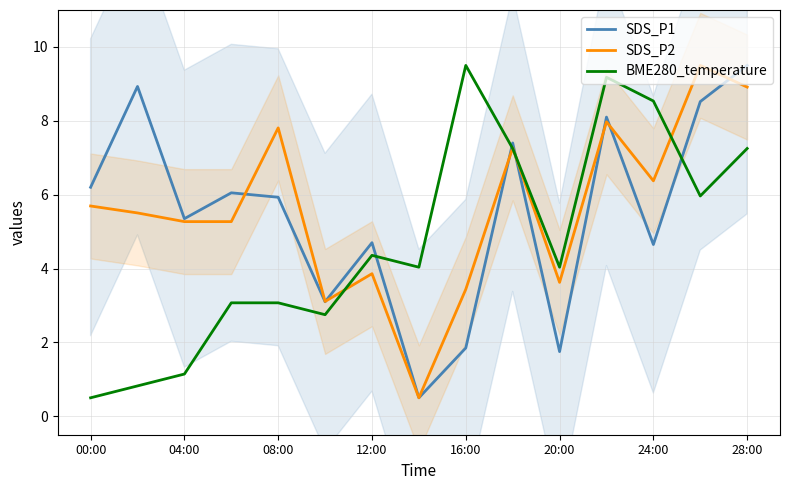

True or false: SDS_P1 and BME280_temperature intersect in this chart.

True